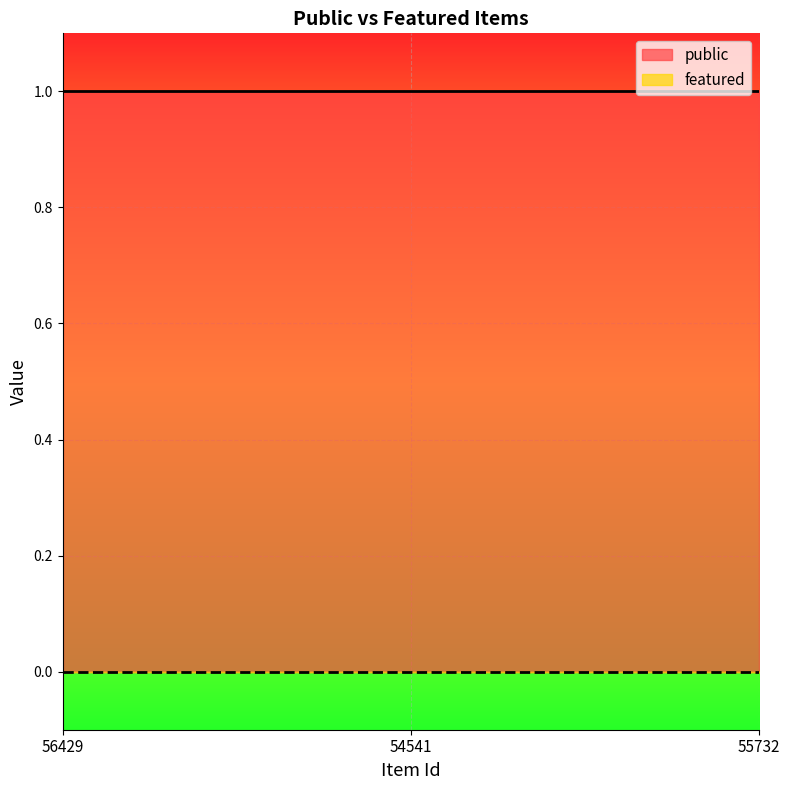

How many lines are shown in the chart?

2